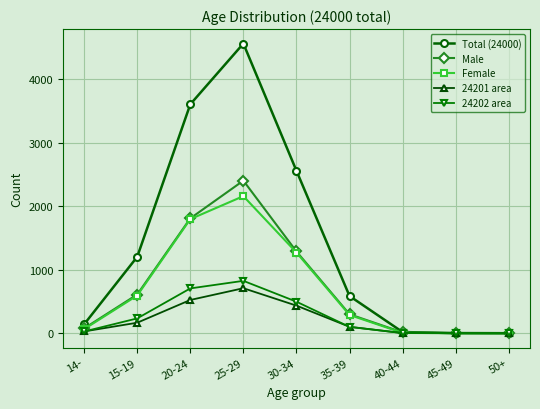

Which series changed the most between 30-34 and 40-44?

Total (24000)